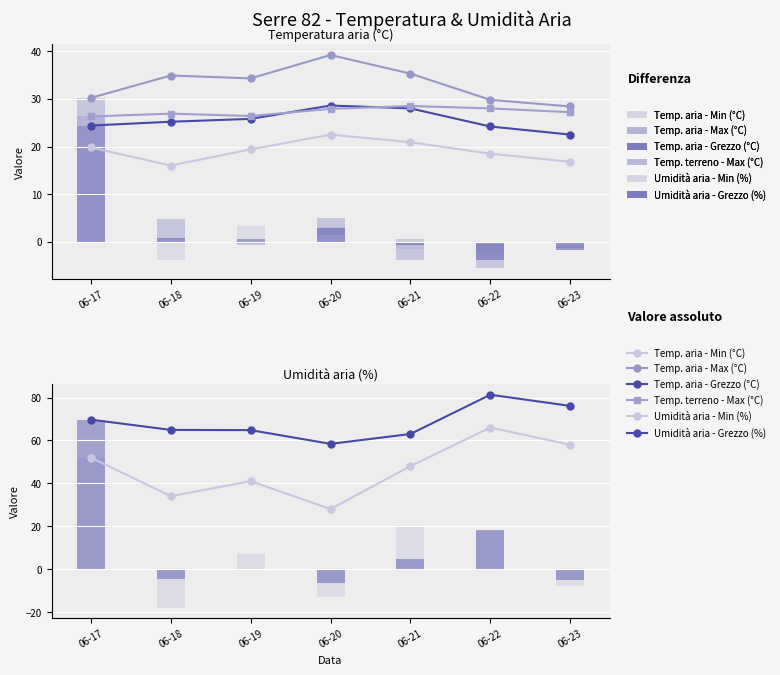

Which category has the highest value across all series?

06-22